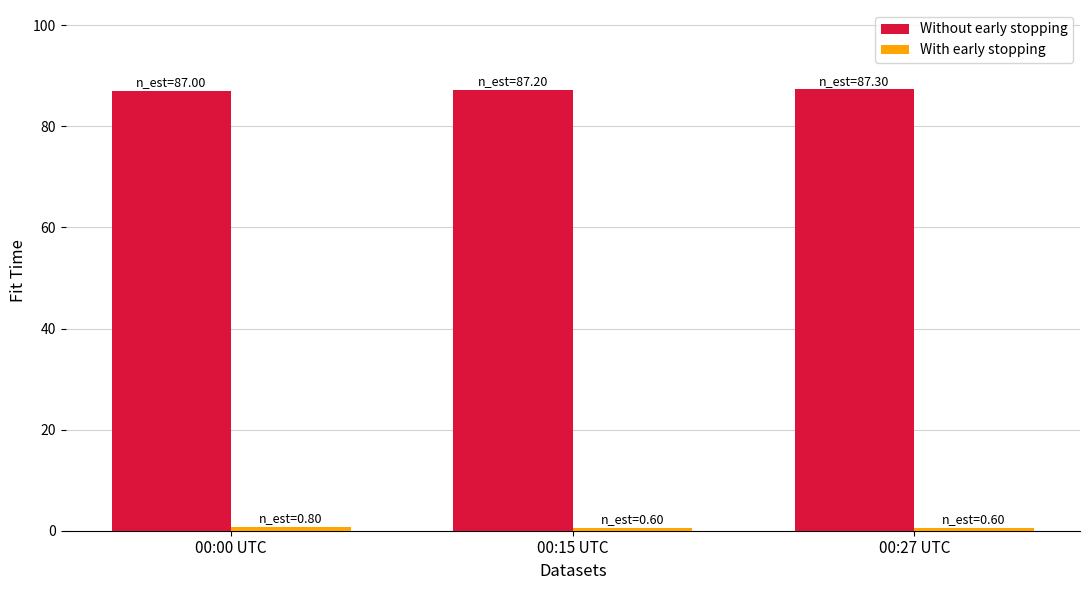

At how many categories does at least one series exceed 50?

3